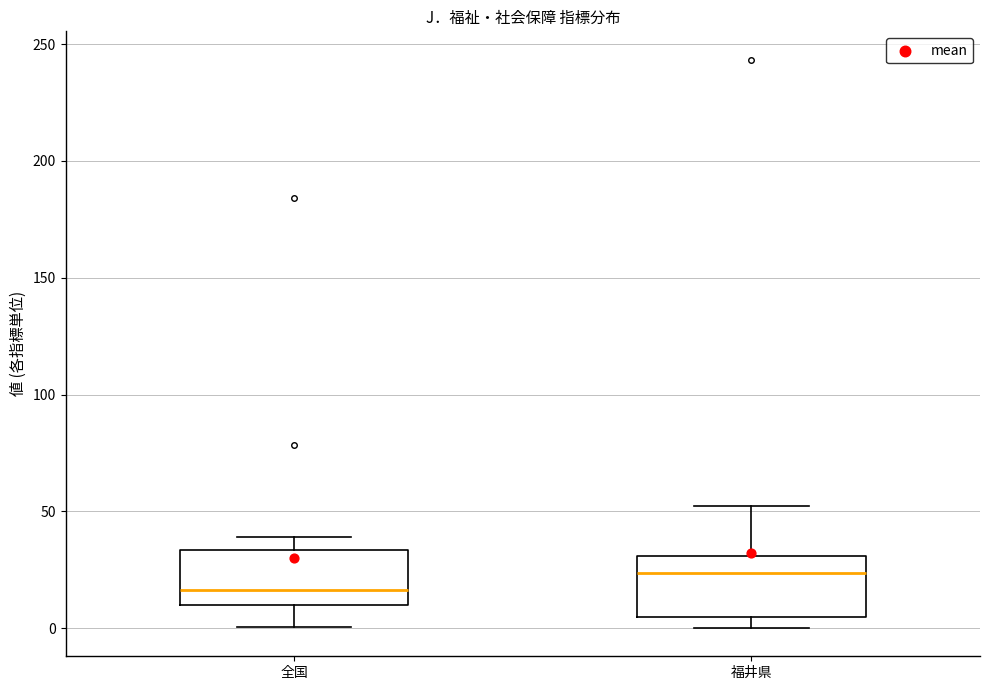

Reading left to right, transcribe this box plot: for each box, give where its median line is, the range the box spans, and where its two whiskers end, as read against the y-axis. The values are not printed on the chart, so give them approximately, as read against the axis.

全国: median 15, box 10 to 35, whiskers 0 to 40
福井県: median 25, box 5 to 30, whiskers 0 to 55